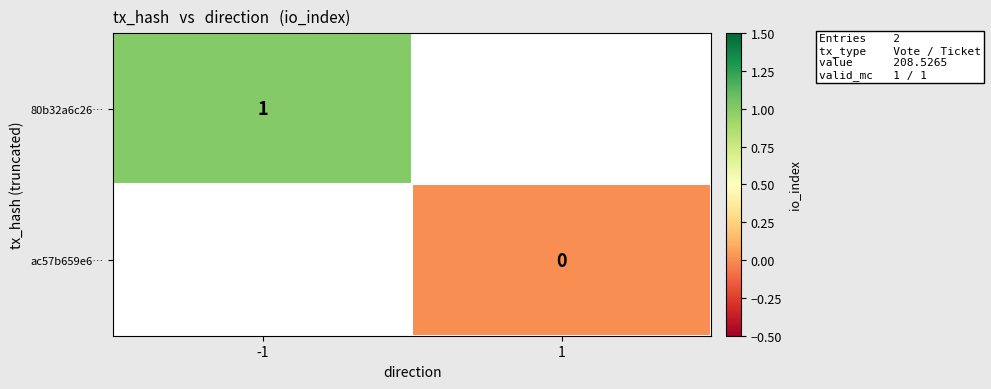

Is the value of ac57b659e6… at 1 greater than the value of 80b32a6c26… at -1?

No